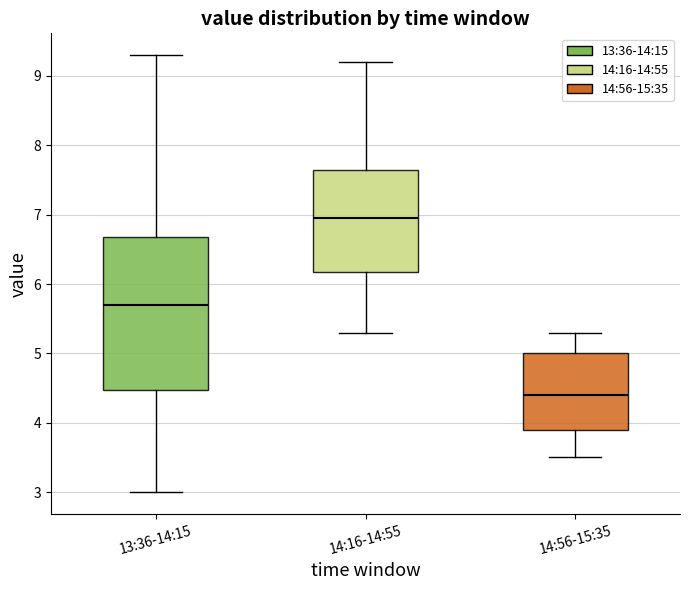

Which box is the tallest, from its lower edge to its upper edge?

13:36-14:15